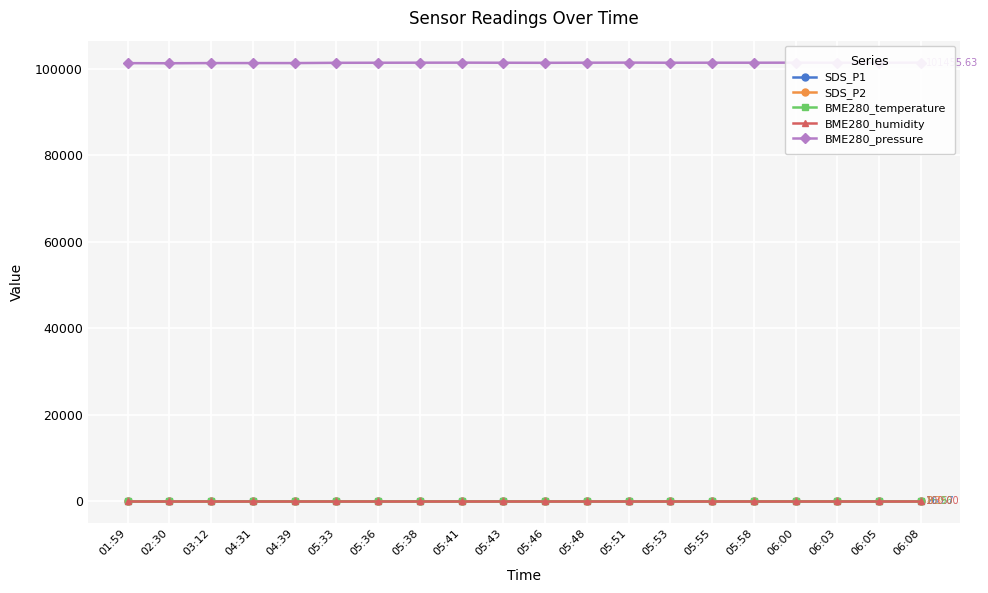

What is the total value across all series at 04:39?

101486.9